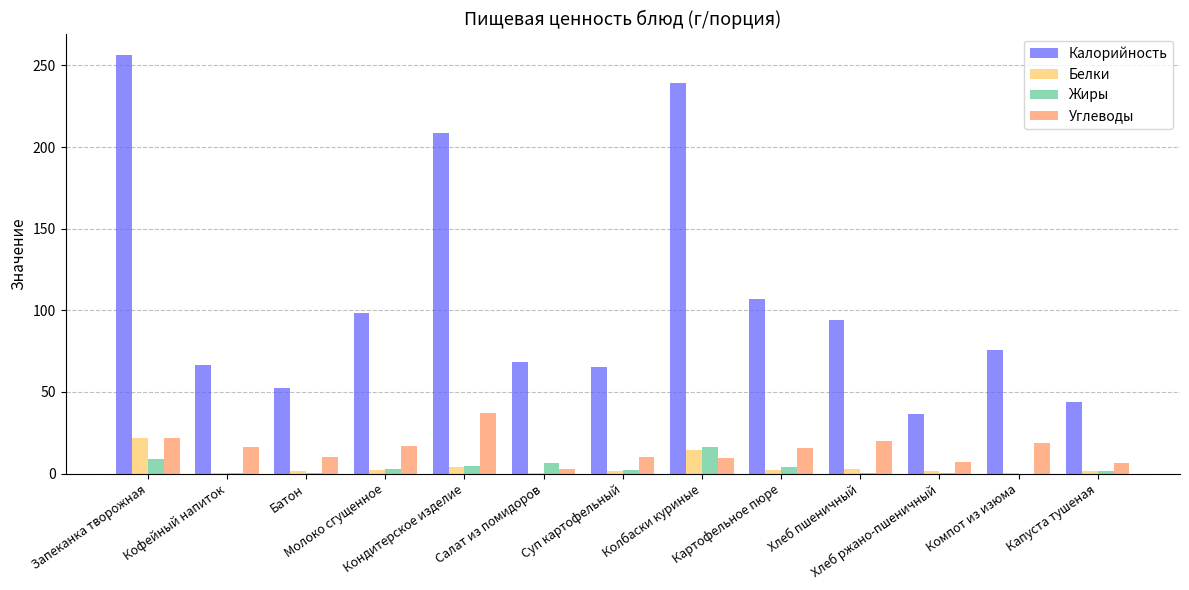

Which series has the largest total across all categories?

Калорийность